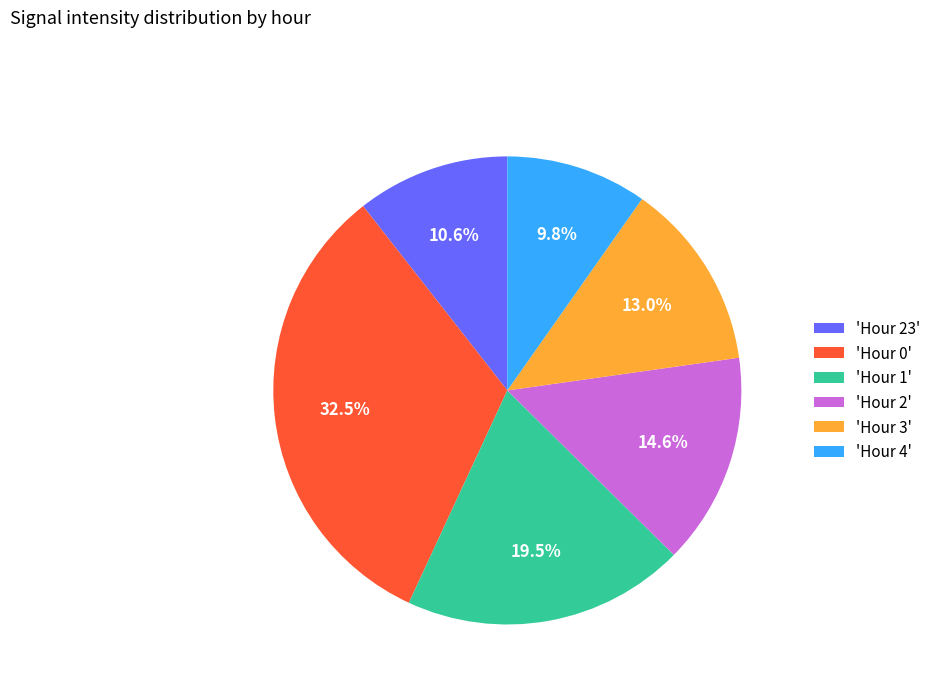

How many segments does this pie chart have?

6